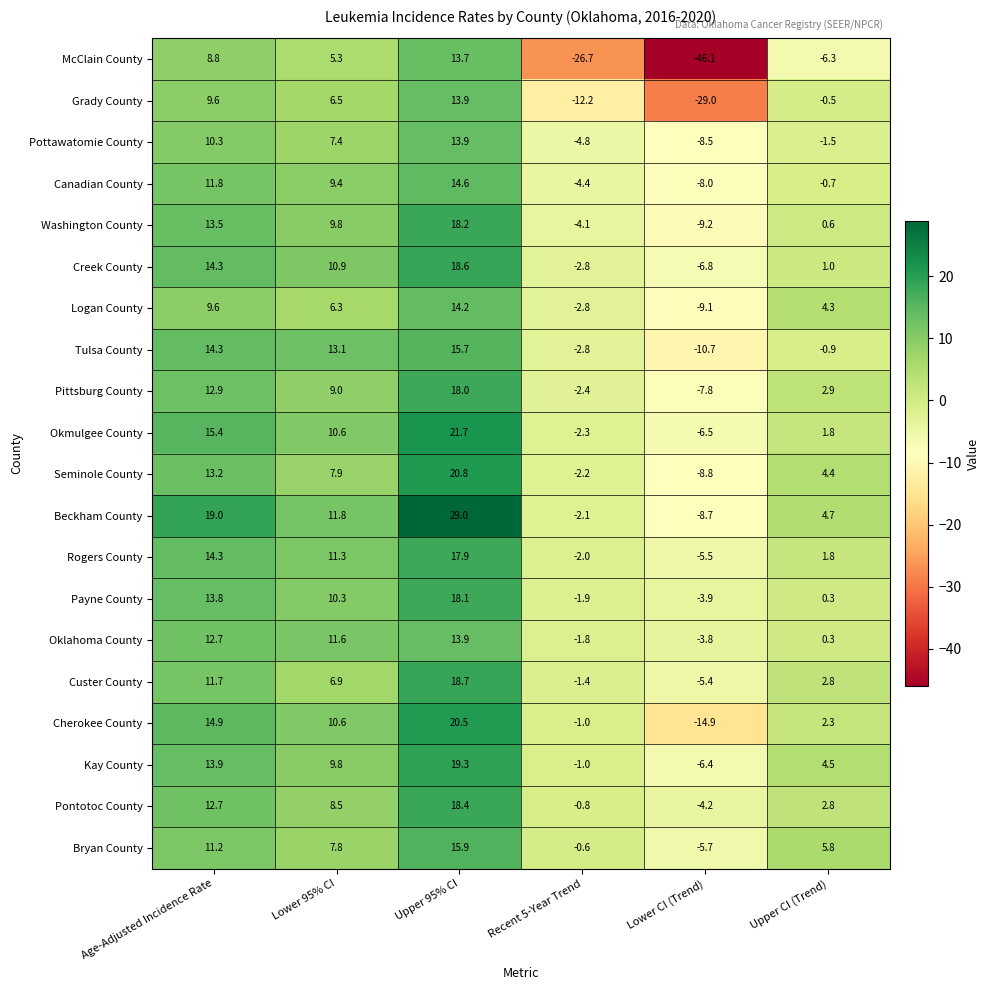

What is the difference between the highest and lowest values at Age-Adjusted Incidence Rate?

10.2